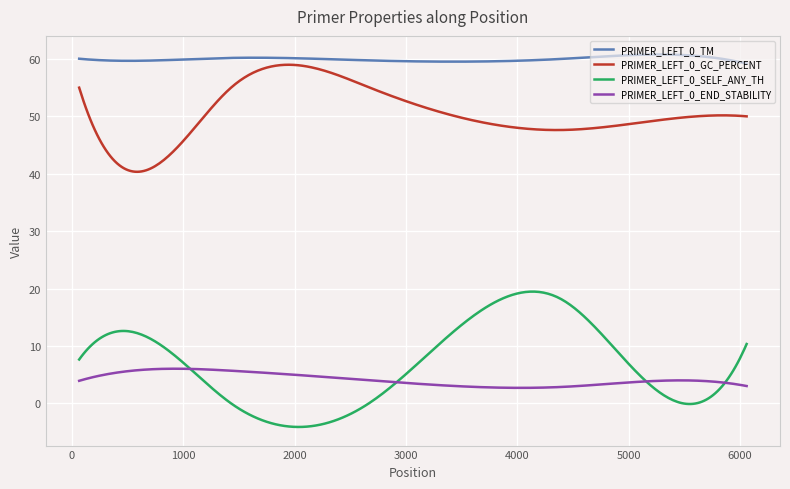

What is the maximum value for PRIMER_LEFT_0_GC_PERCENT?

59.0